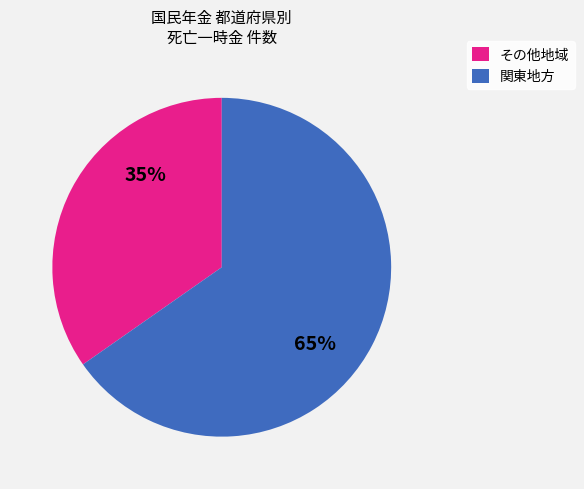

Does any single category account for the majority?

Yes